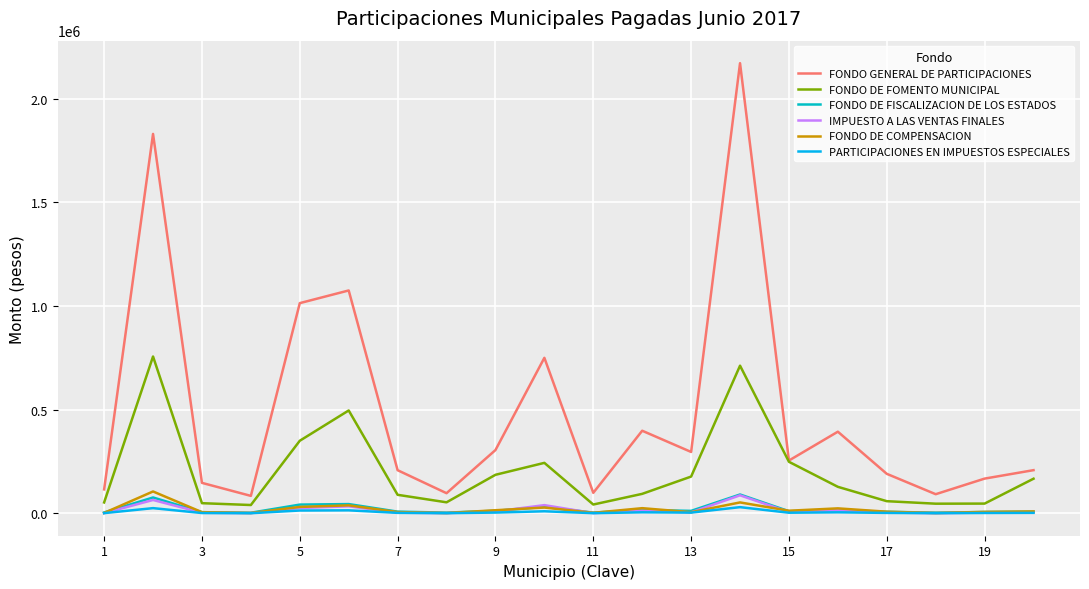

Which series has the largest total across all categories?

FONDO GENERAL DE PARTICIPACIONES